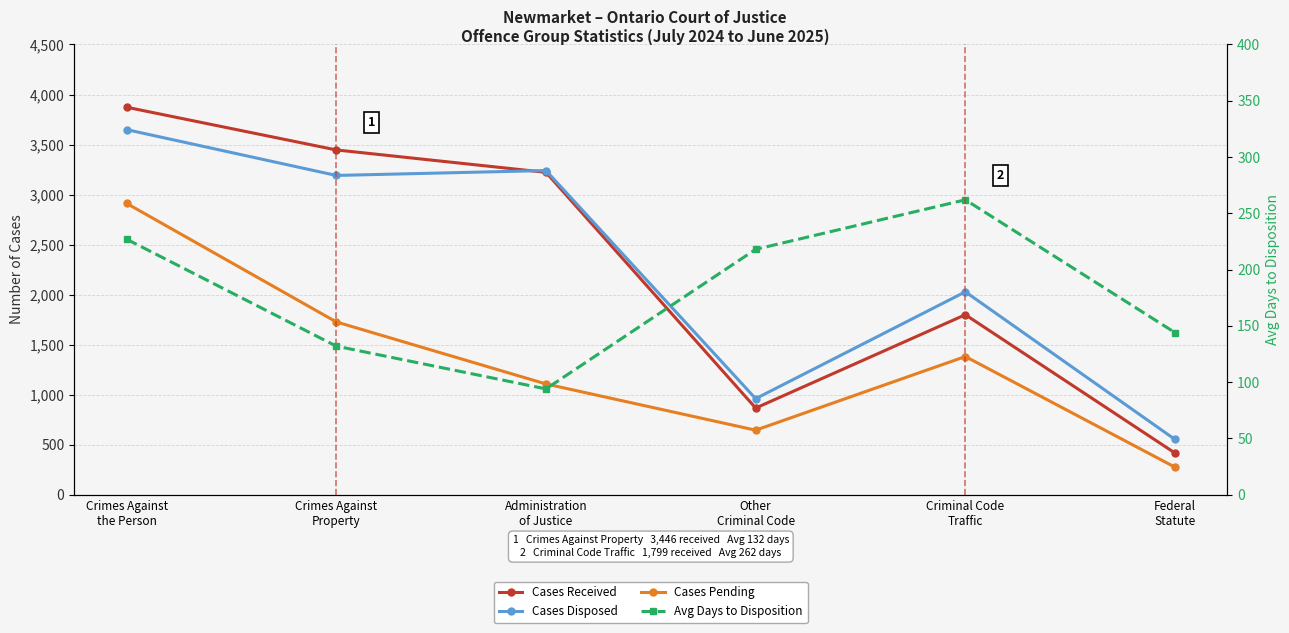

What is the sum of the Cases Disposed values at Administration
of Justice and Federal
Statute?

3792